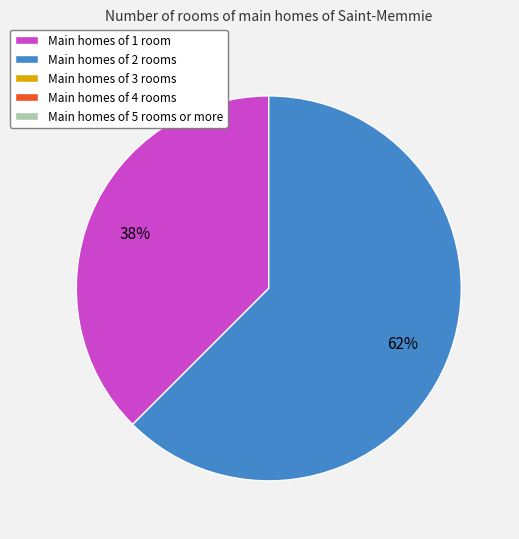

To the nearest percent, what is the average slice percentage?

50%